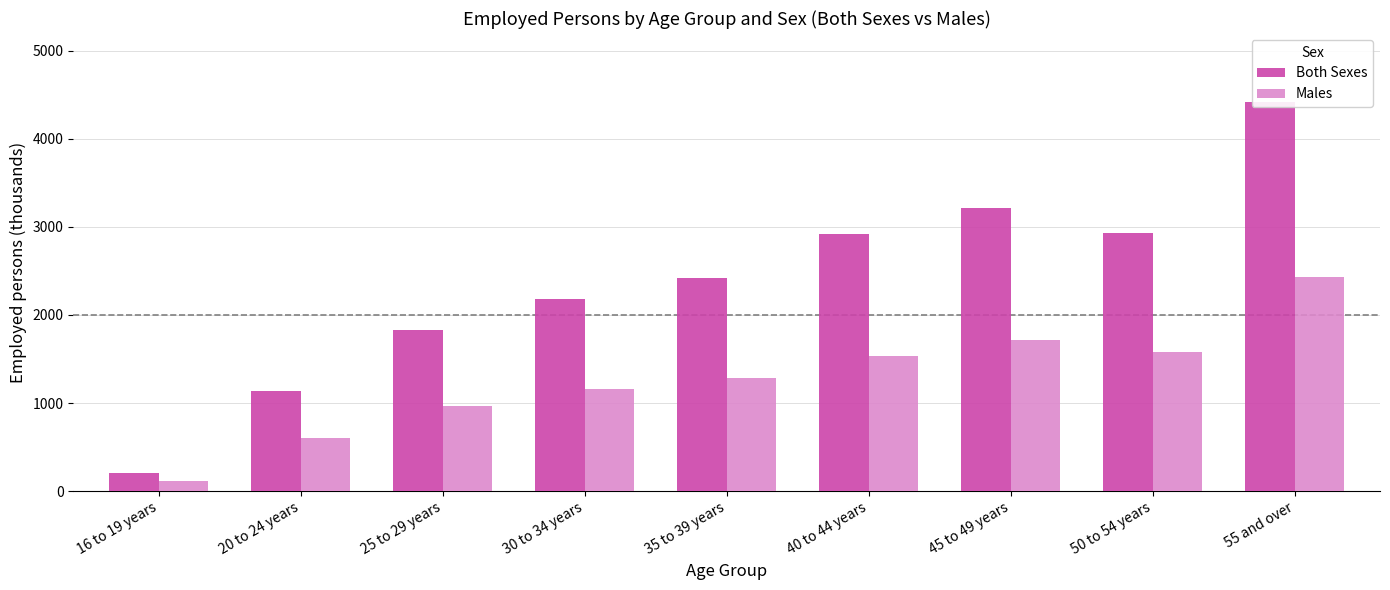

How many categories are shown in the chart?

9